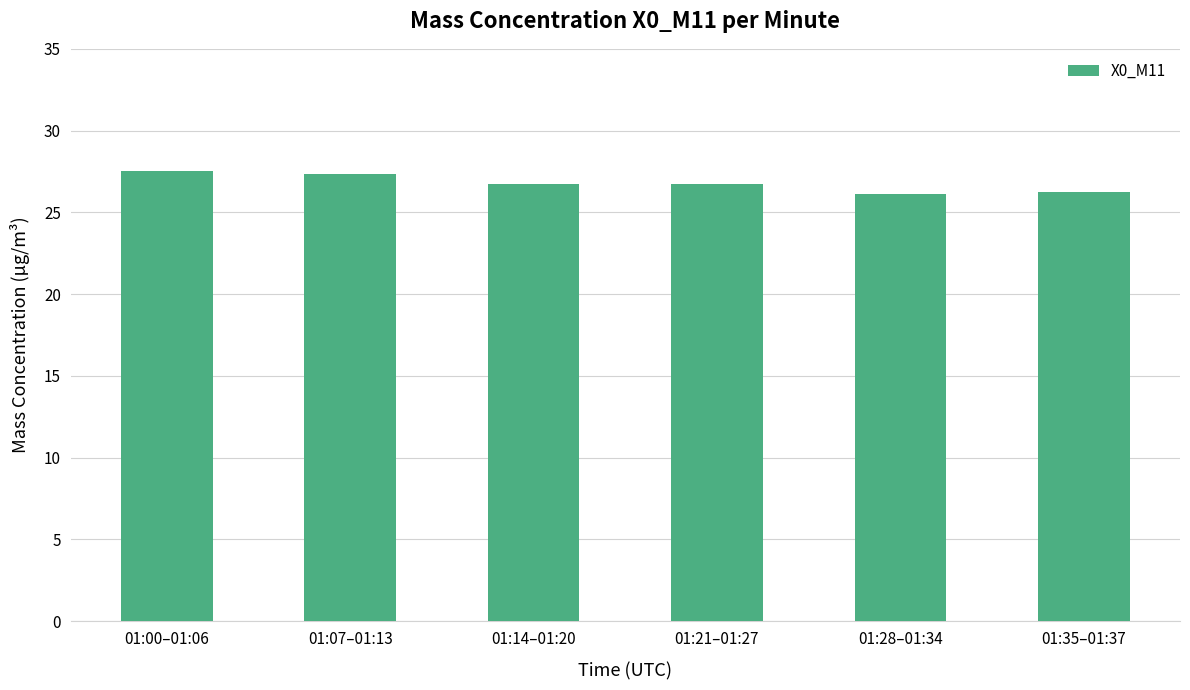

Which has a higher value, 01:00–01:06 or 01:35–01:37?

01:00–01:06